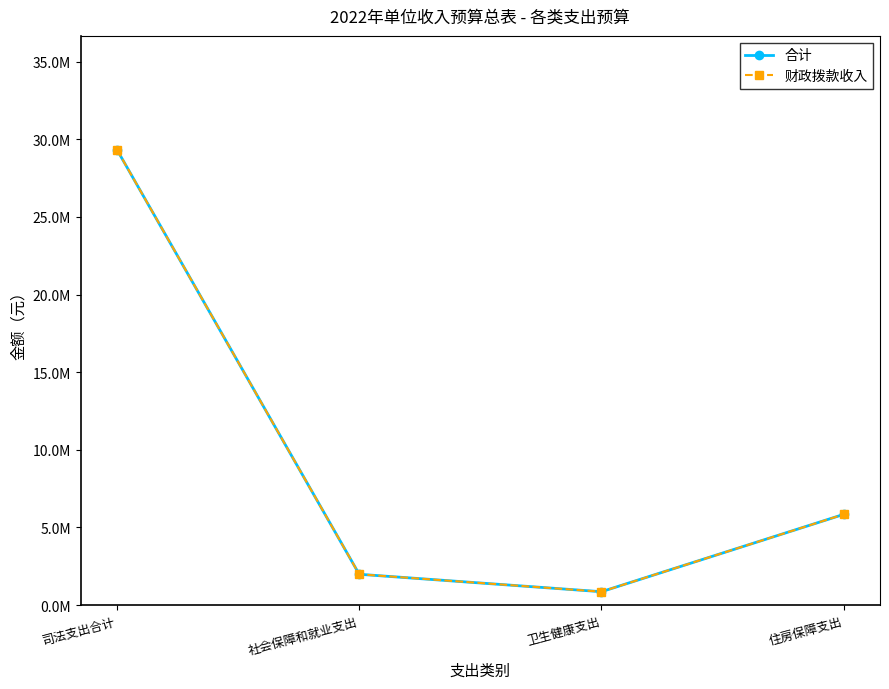

Read the 财政拨款收入 value at 社会保障和就业支出.

1982900